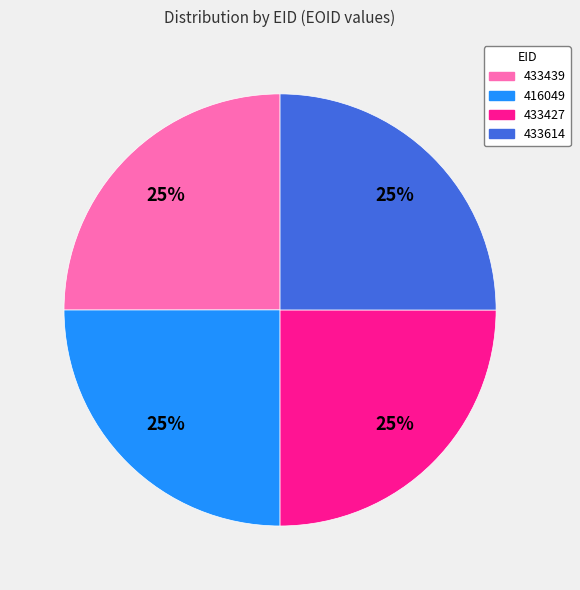

Does 416049 represent more than half of the total?

No